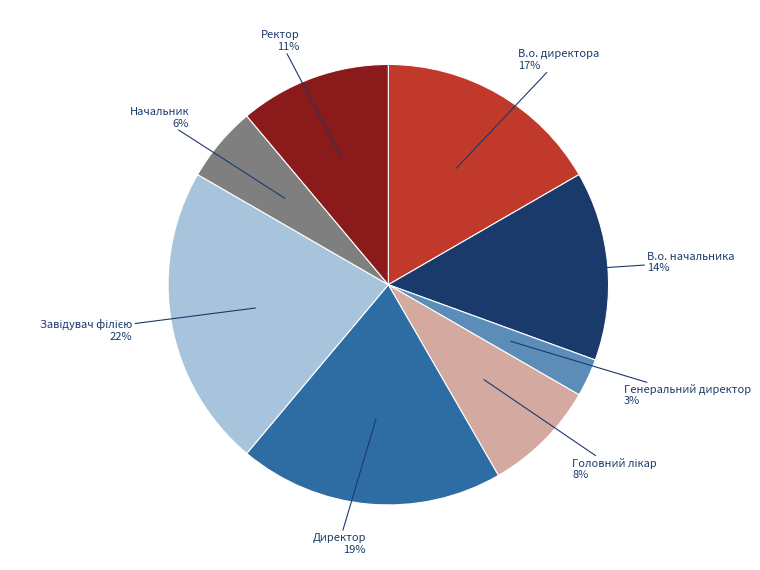

To the nearest percent, what is the difference between the Ректор and Генеральний директор slice percentages?

8%